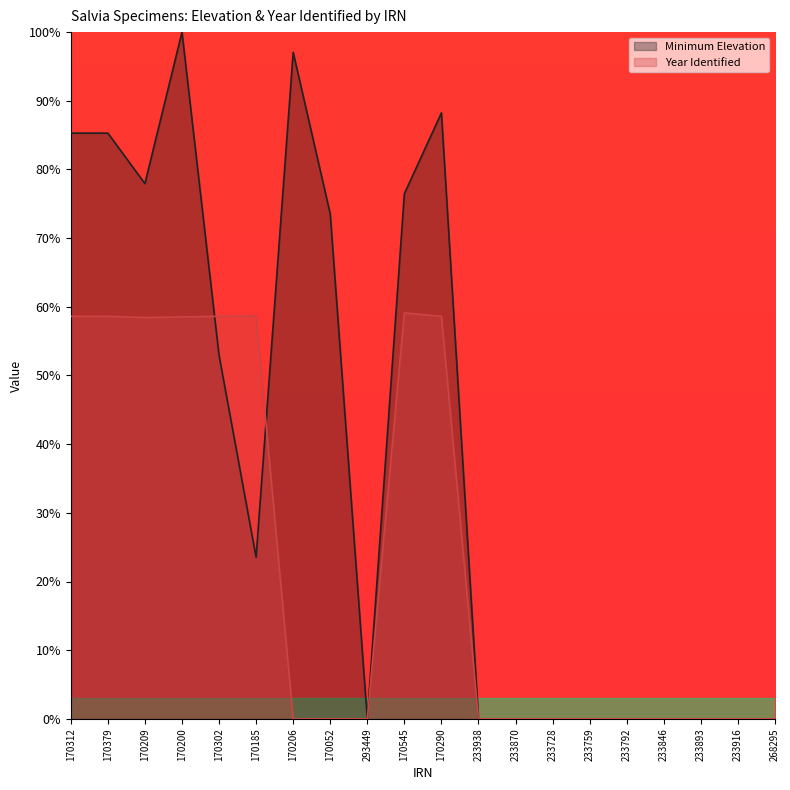

What is the difference between the maximum and minimum values in the Minimum Elevation series?

100.0